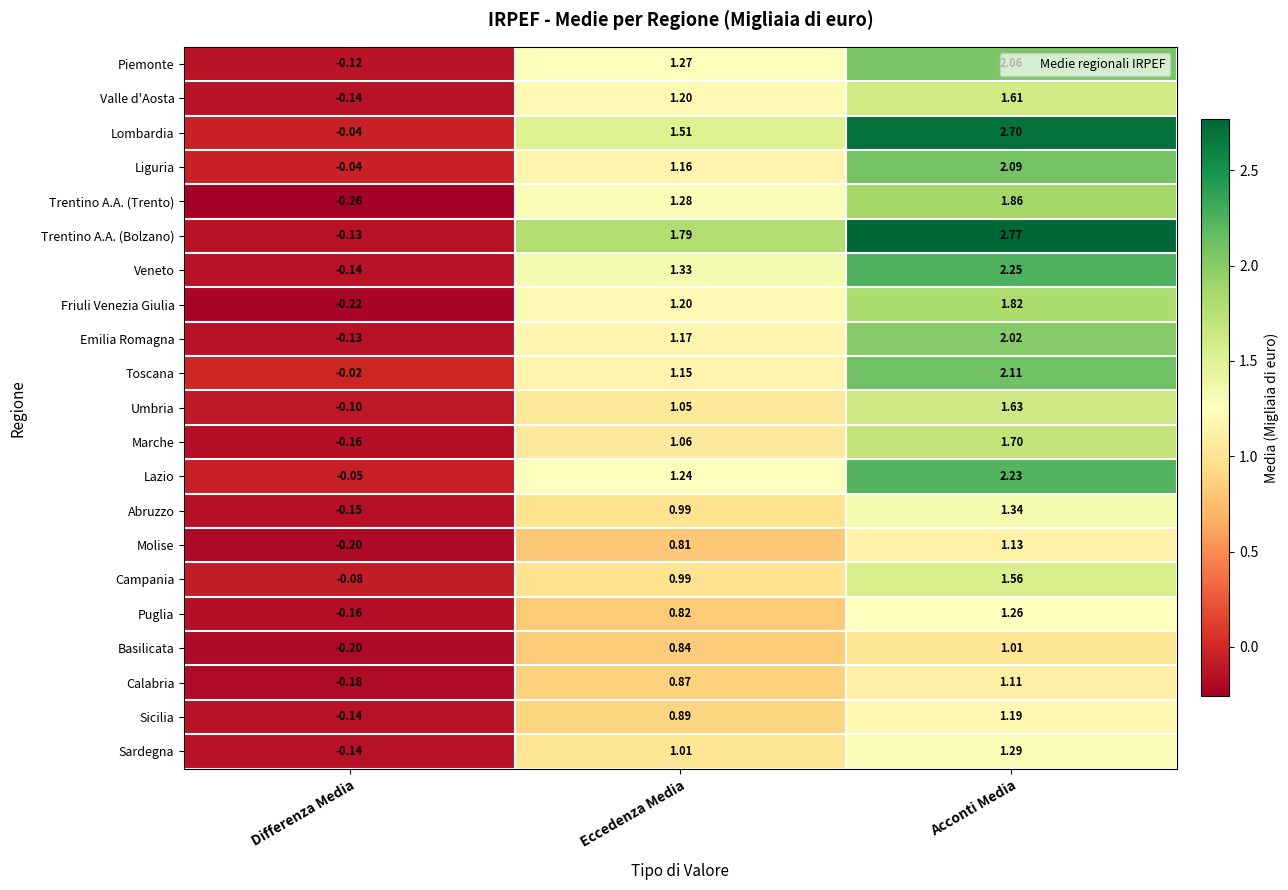

Count the number of categories in the chart.

3